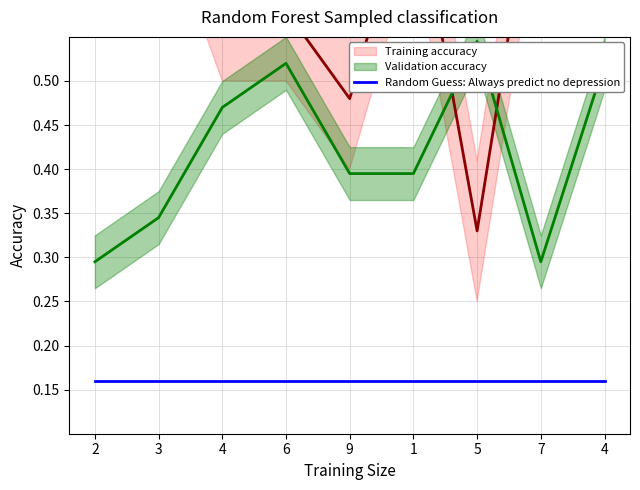

True or false: Validation accuracy and Random Guess: Always predict no depression intersect in this chart.

False